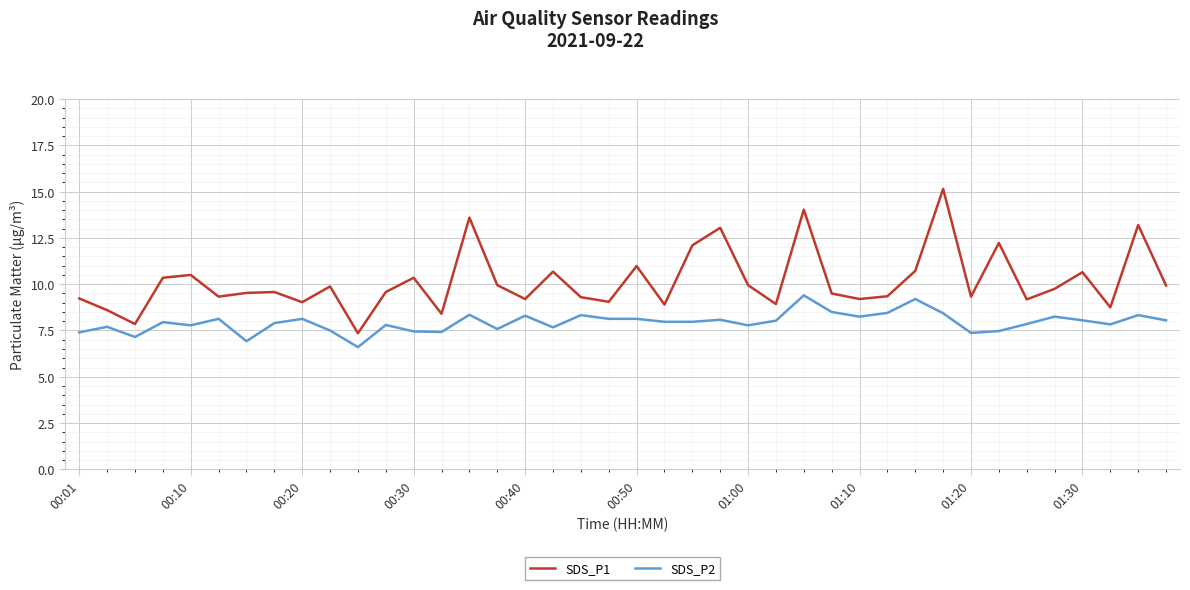

How many values in the SDS_P2 series exceed 7?

38